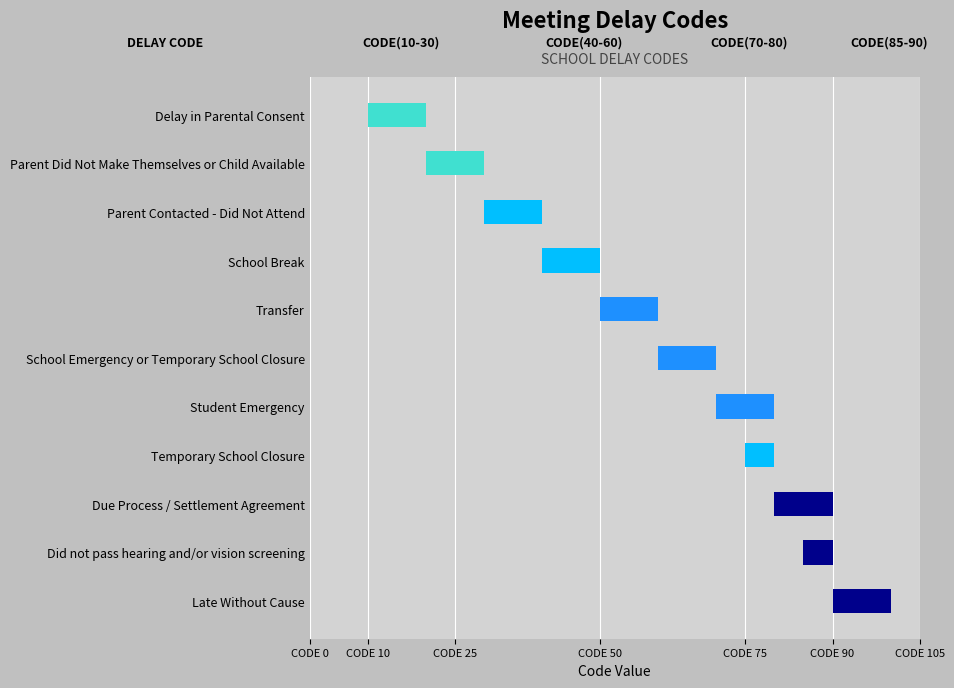

What is the label of the 9th bar from the right?

Parent Contacted - Did Not Attend